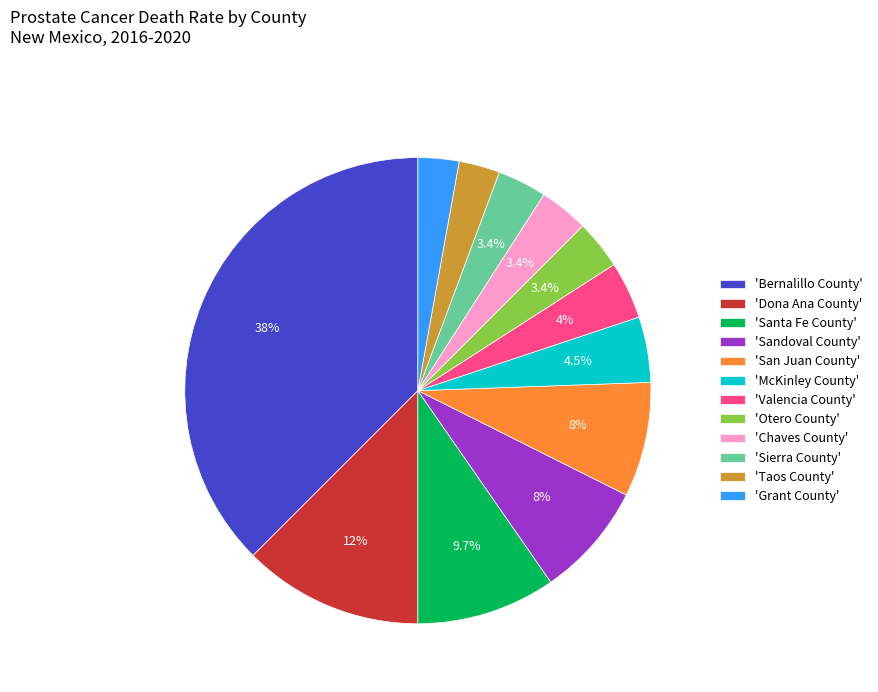

Does 'Otero County' represent more than half of the total?

No